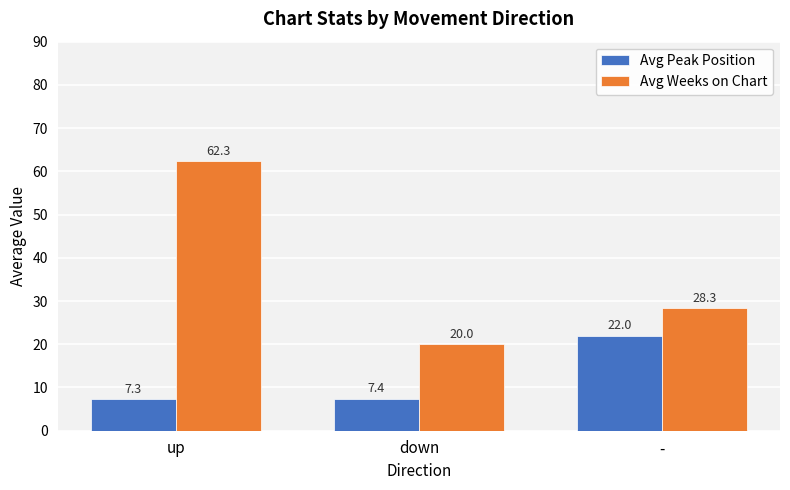

What are all the series names shown in the legend?

Avg Peak Position, Avg Weeks on Chart